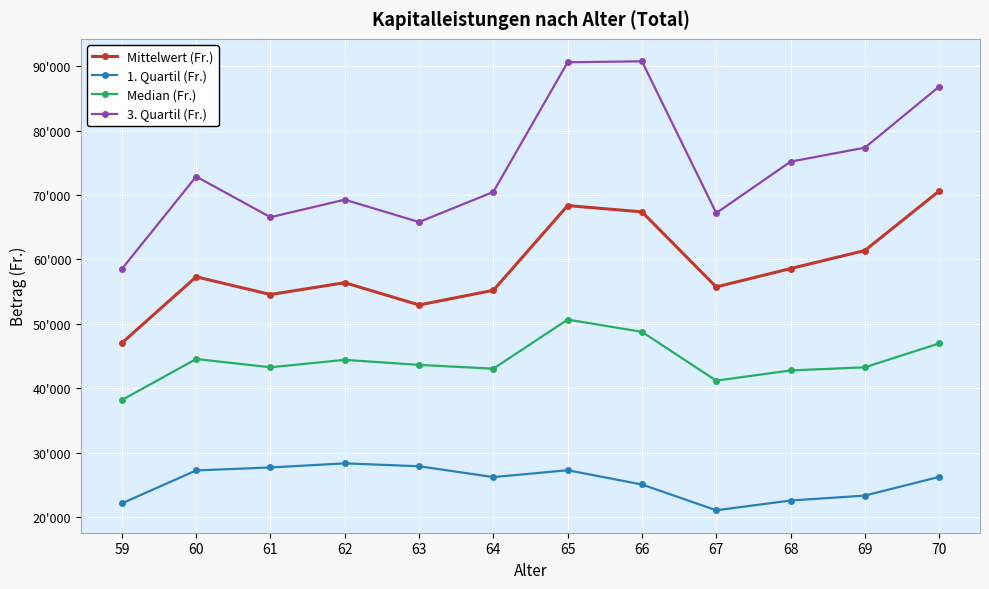

True or false: 3. Quartil (Fr.) has more than 1 interior local peaks.

True